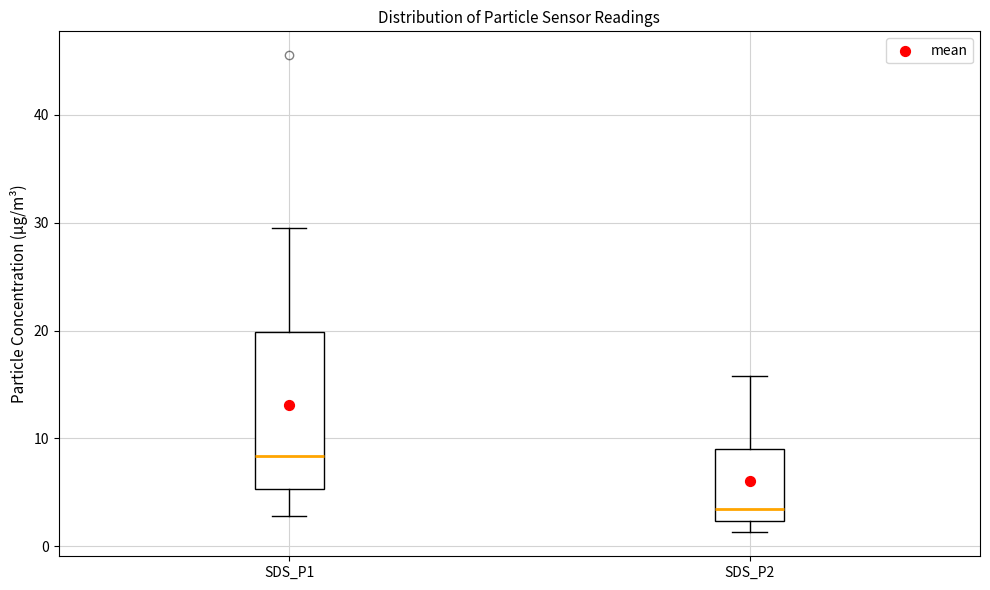

Where does the lower whisker of the box for SDS_P1 end on the y-axis? The values are not printed on the chart, so give them approximately, as read against the axis.

3